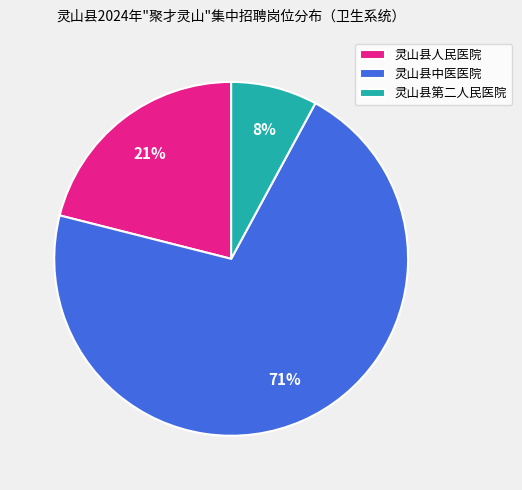

Does 灵山县人民医院 account for over 50% of the chart?

No